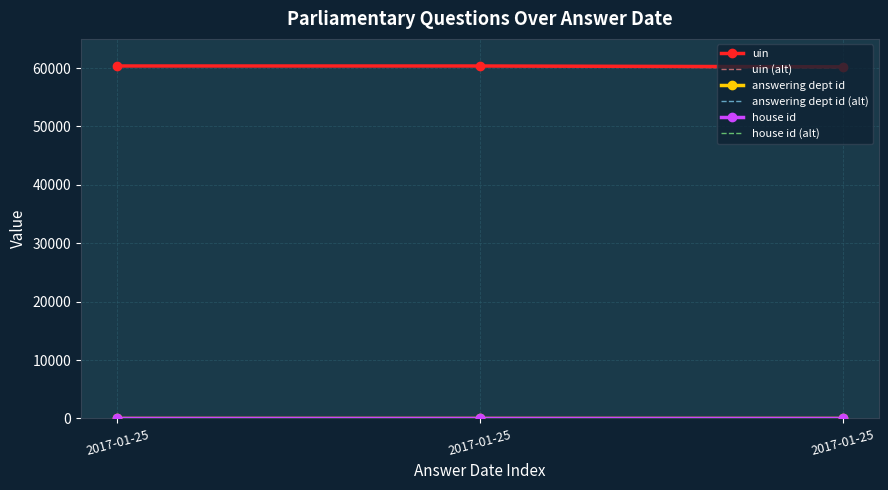

The value of uin at 2017-01-25 is 33419.1. True or false?

False